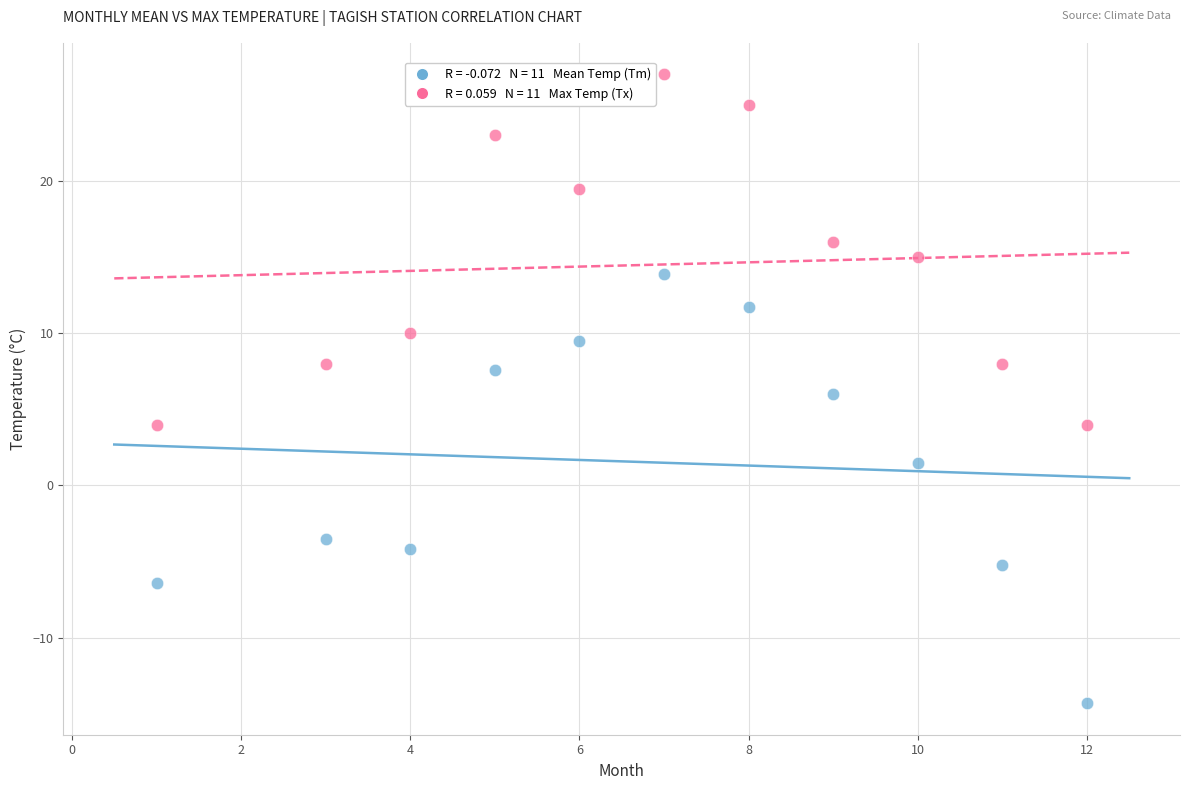

Across all data points, what is the range of Y values (max minus min)?

41.3